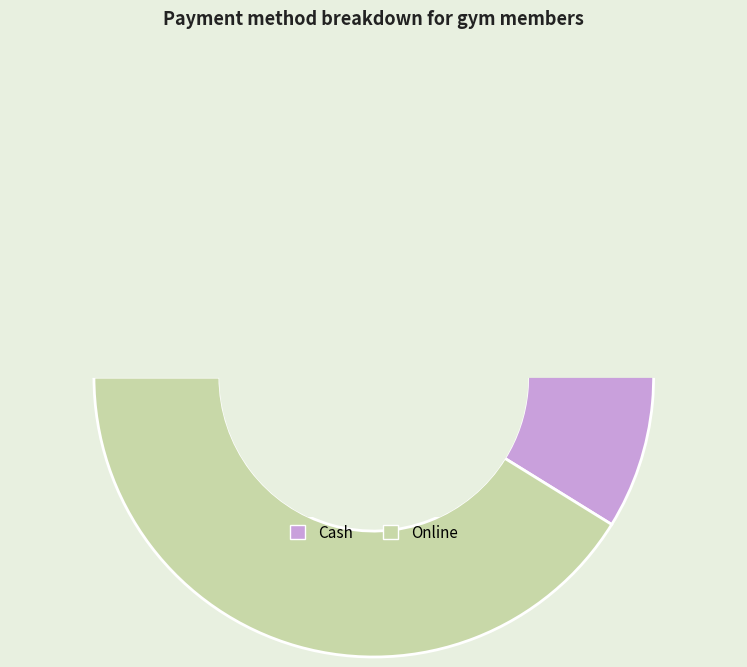

To the nearest percent, what is the combined percentage of Cash and Online?

100%